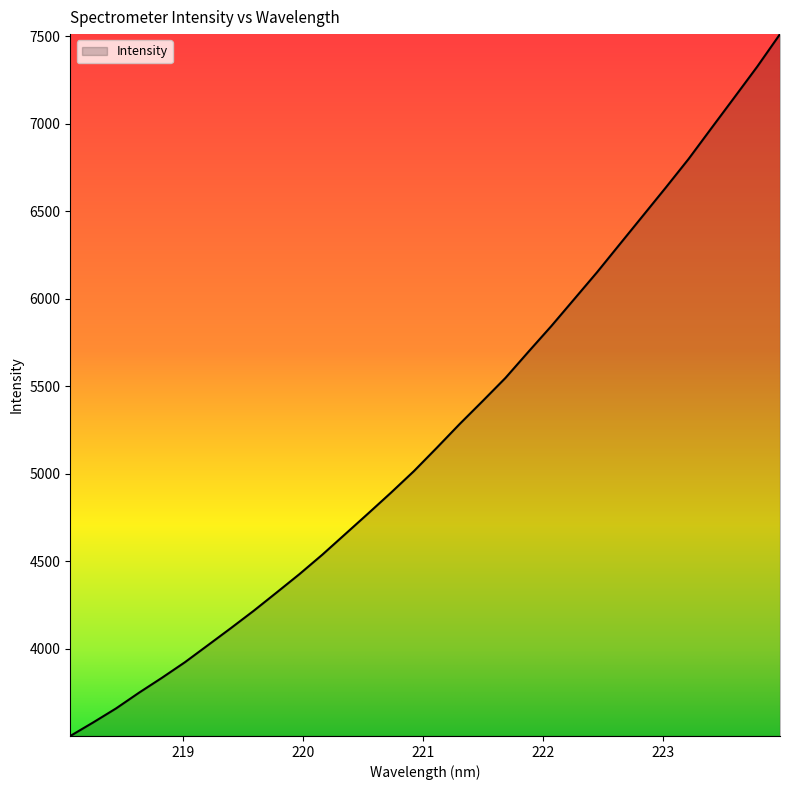

Does the chart have visible grid lines?

No